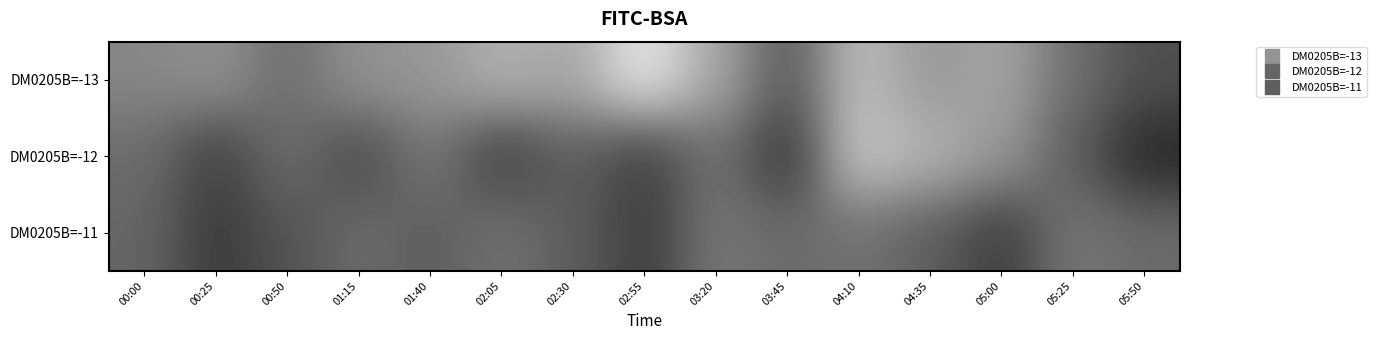

What is the total value across all series at 00:50?

1255